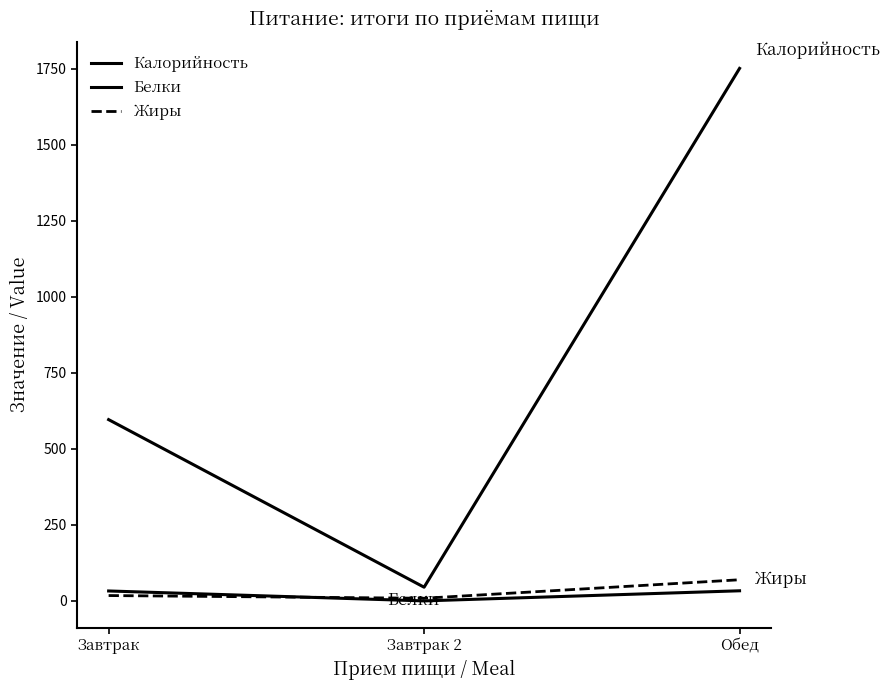

What is the difference between the maximum and second lowest values in the Калорийность series?

1154.7